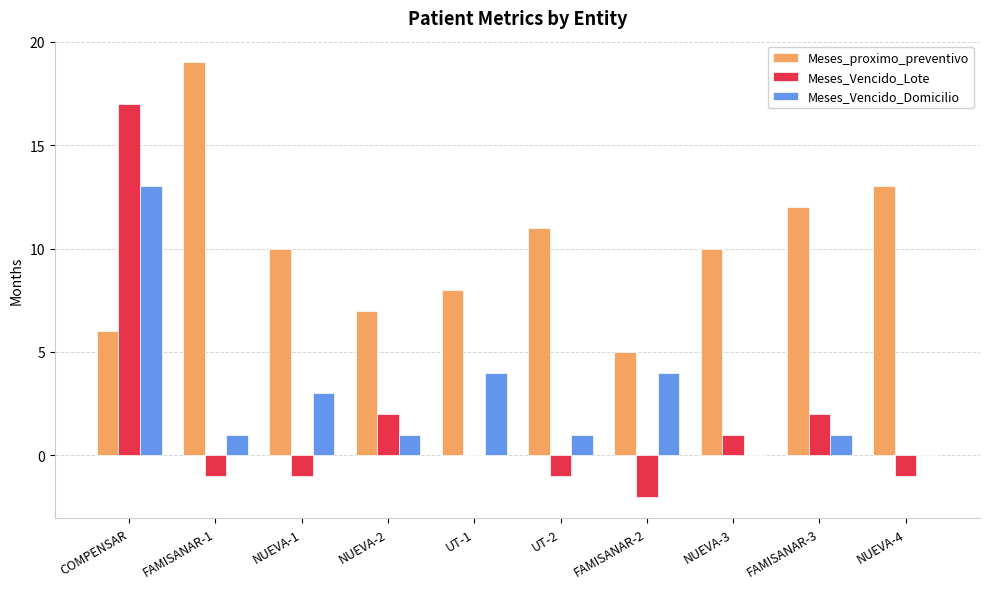

Which series has the largest total across all categories?

Meses_proximo_preventivo